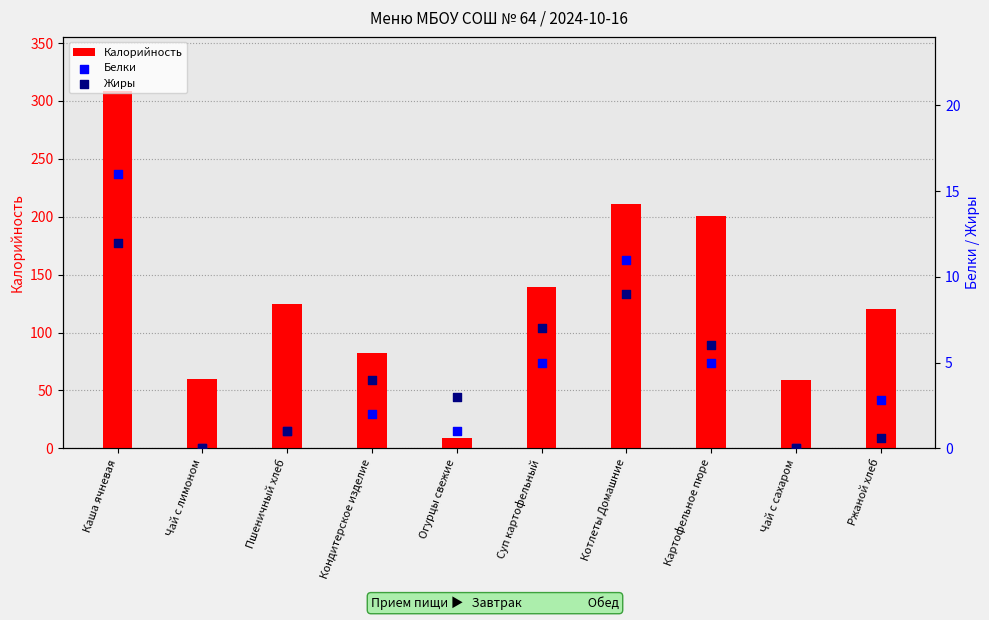

Which series has the largest total across all categories?

Калорийность